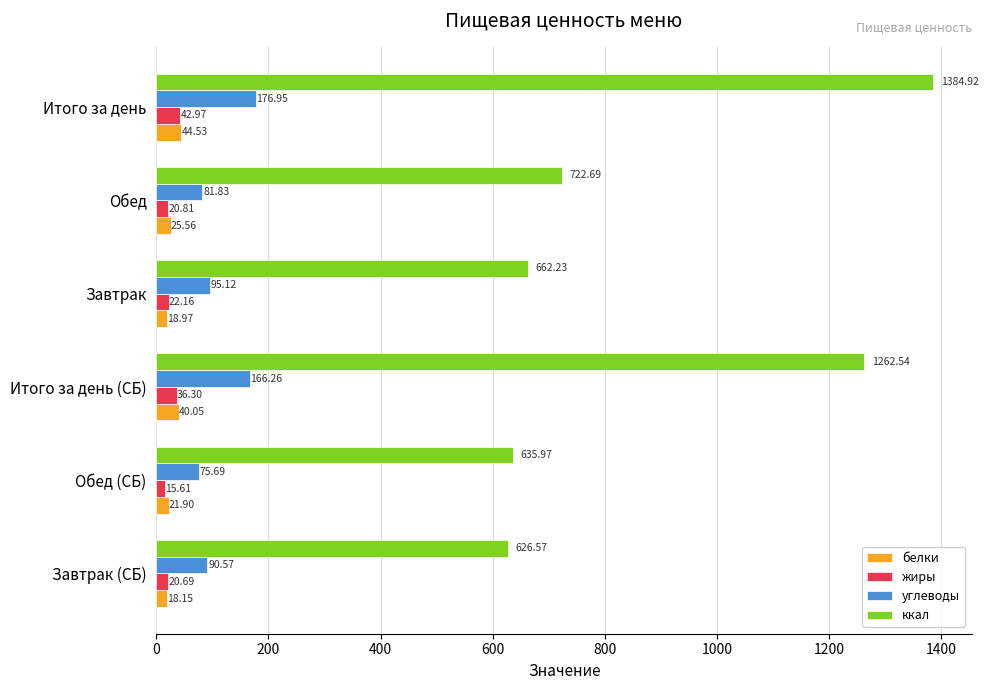

At which label is углеводы closest to 126?

Завтрак